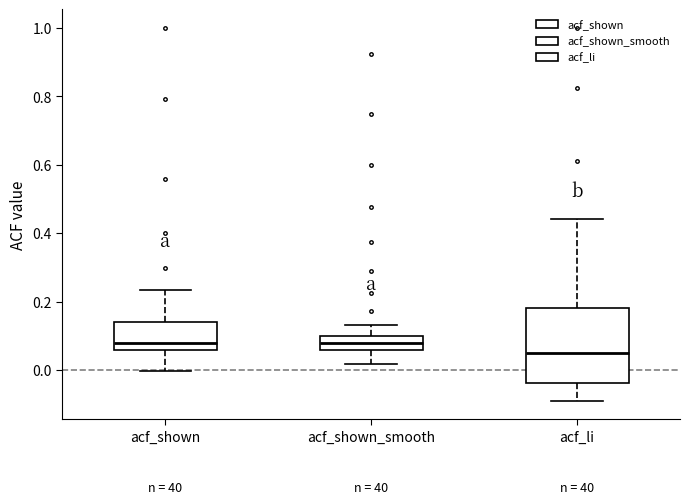

Which box is the tallest, from its lower edge to its upper edge?

acf_li